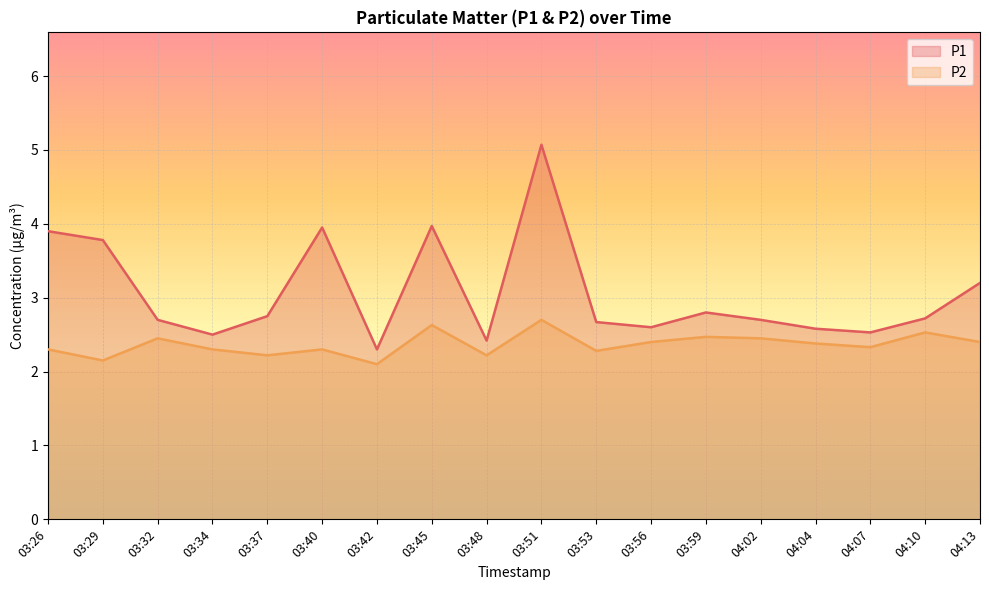

Which category has the highest value in the P1 series?

03:51